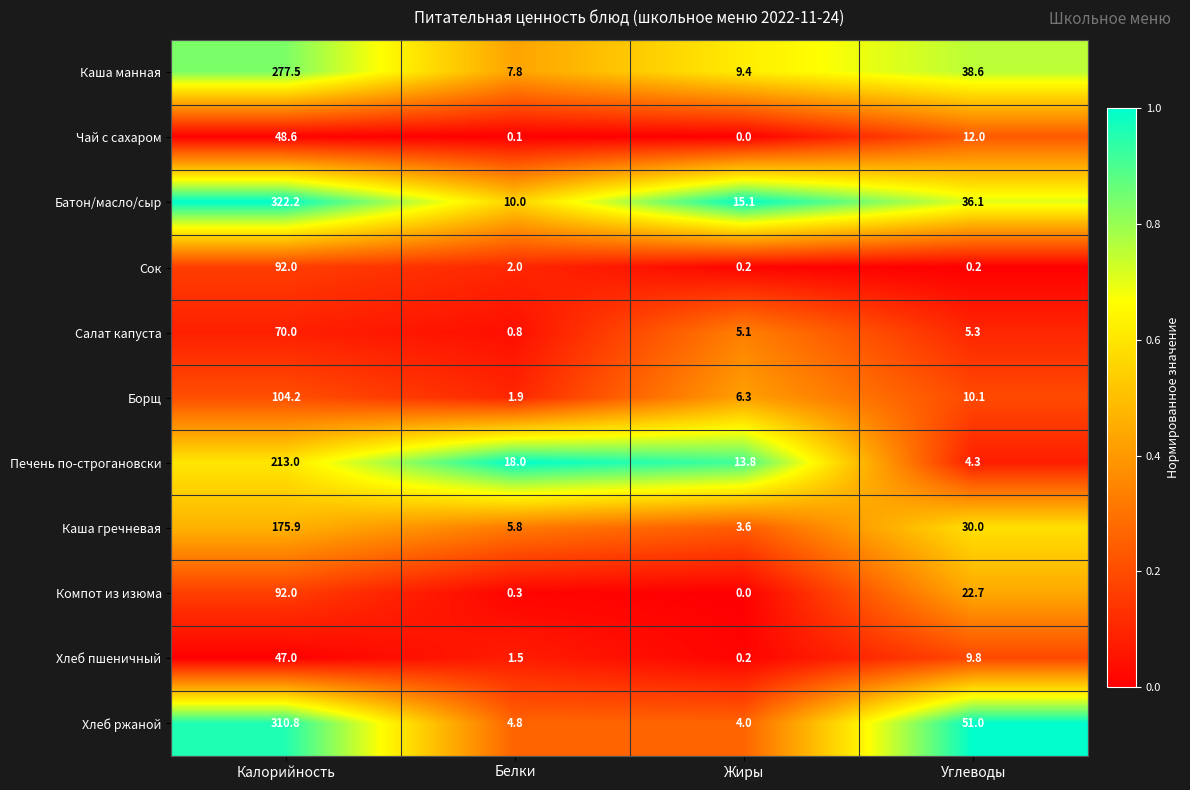

What is the approximate value of Хлеб ржаной at Жиры?

4.0